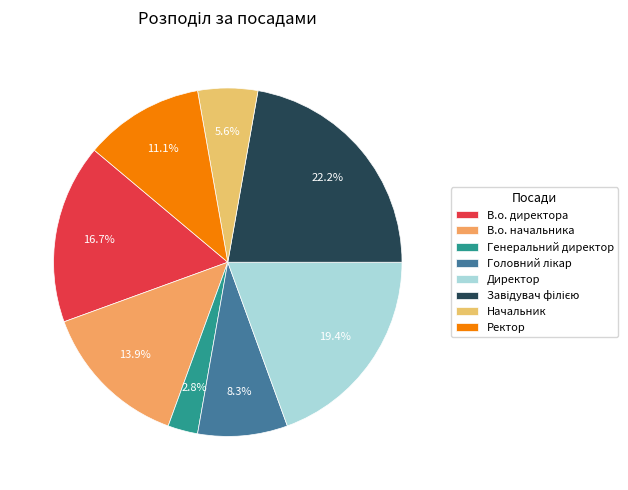

Is there any slice that represents more than half of the pie?

No